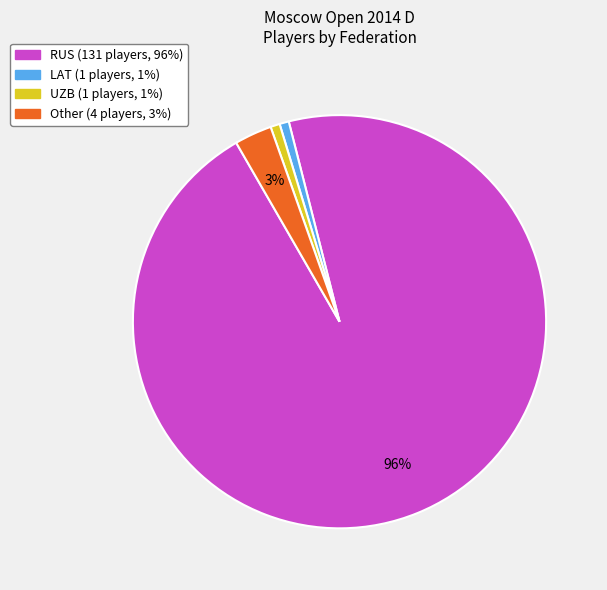

Which category has the biggest portion of the pie?

RUS